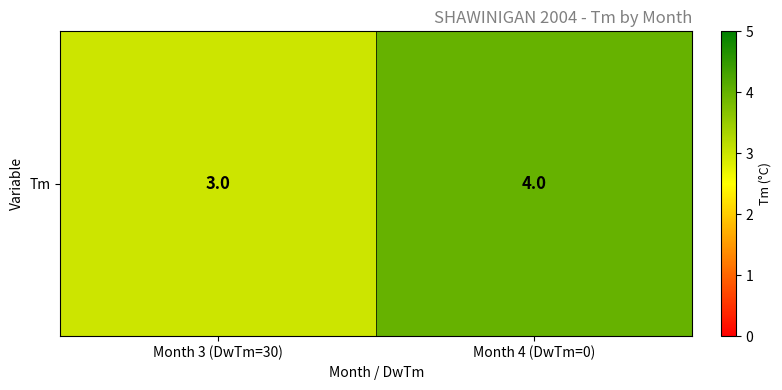

What value does the data have at Month 4 (DwTm=0)?

4